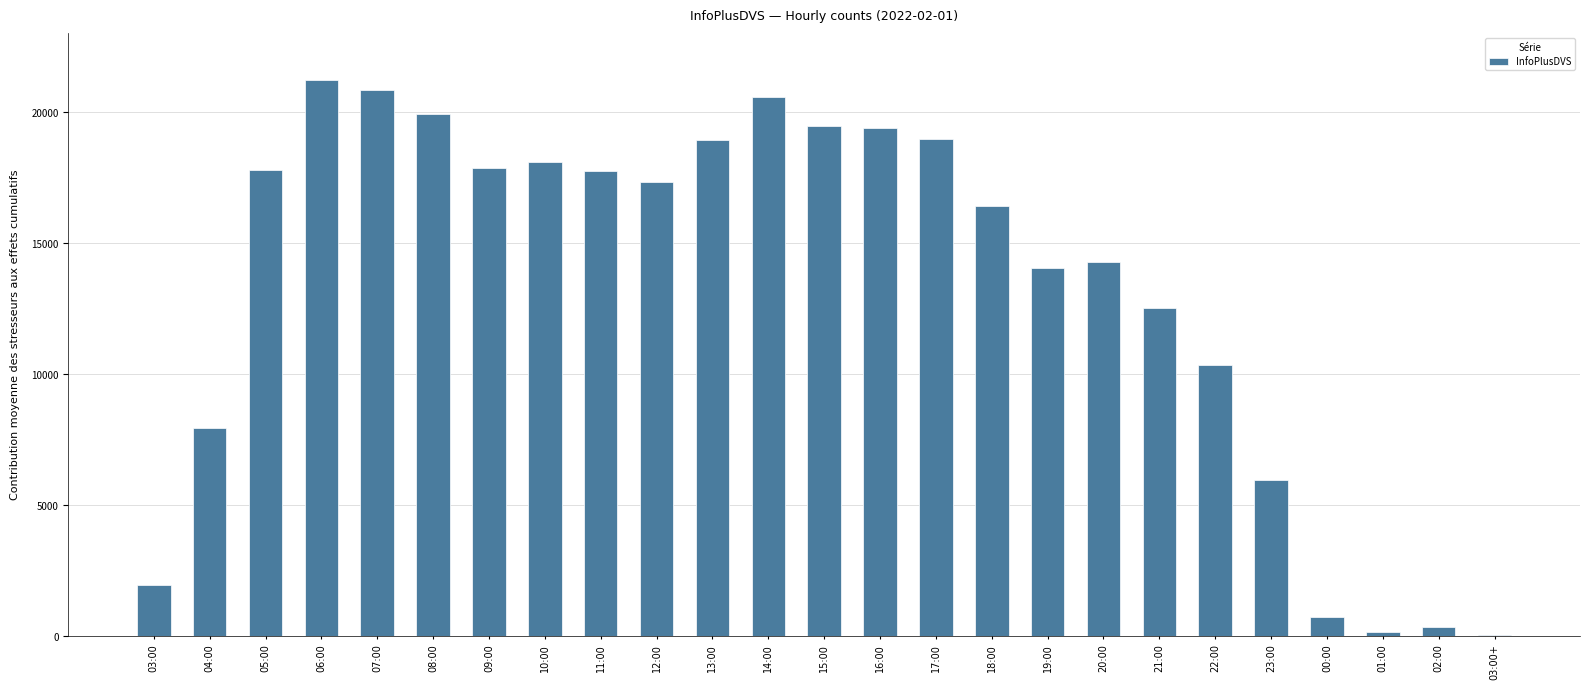

Which has a higher value, 18:00 or 09:00?

09:00